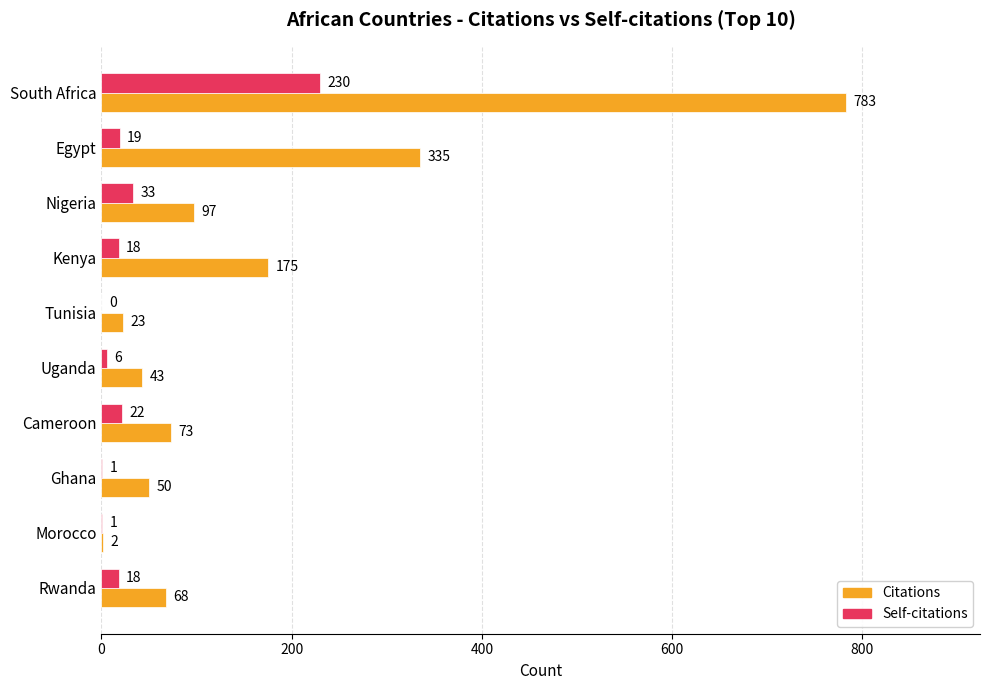

What is the sum of the Self-citations values at Nigeria and South Africa?

263